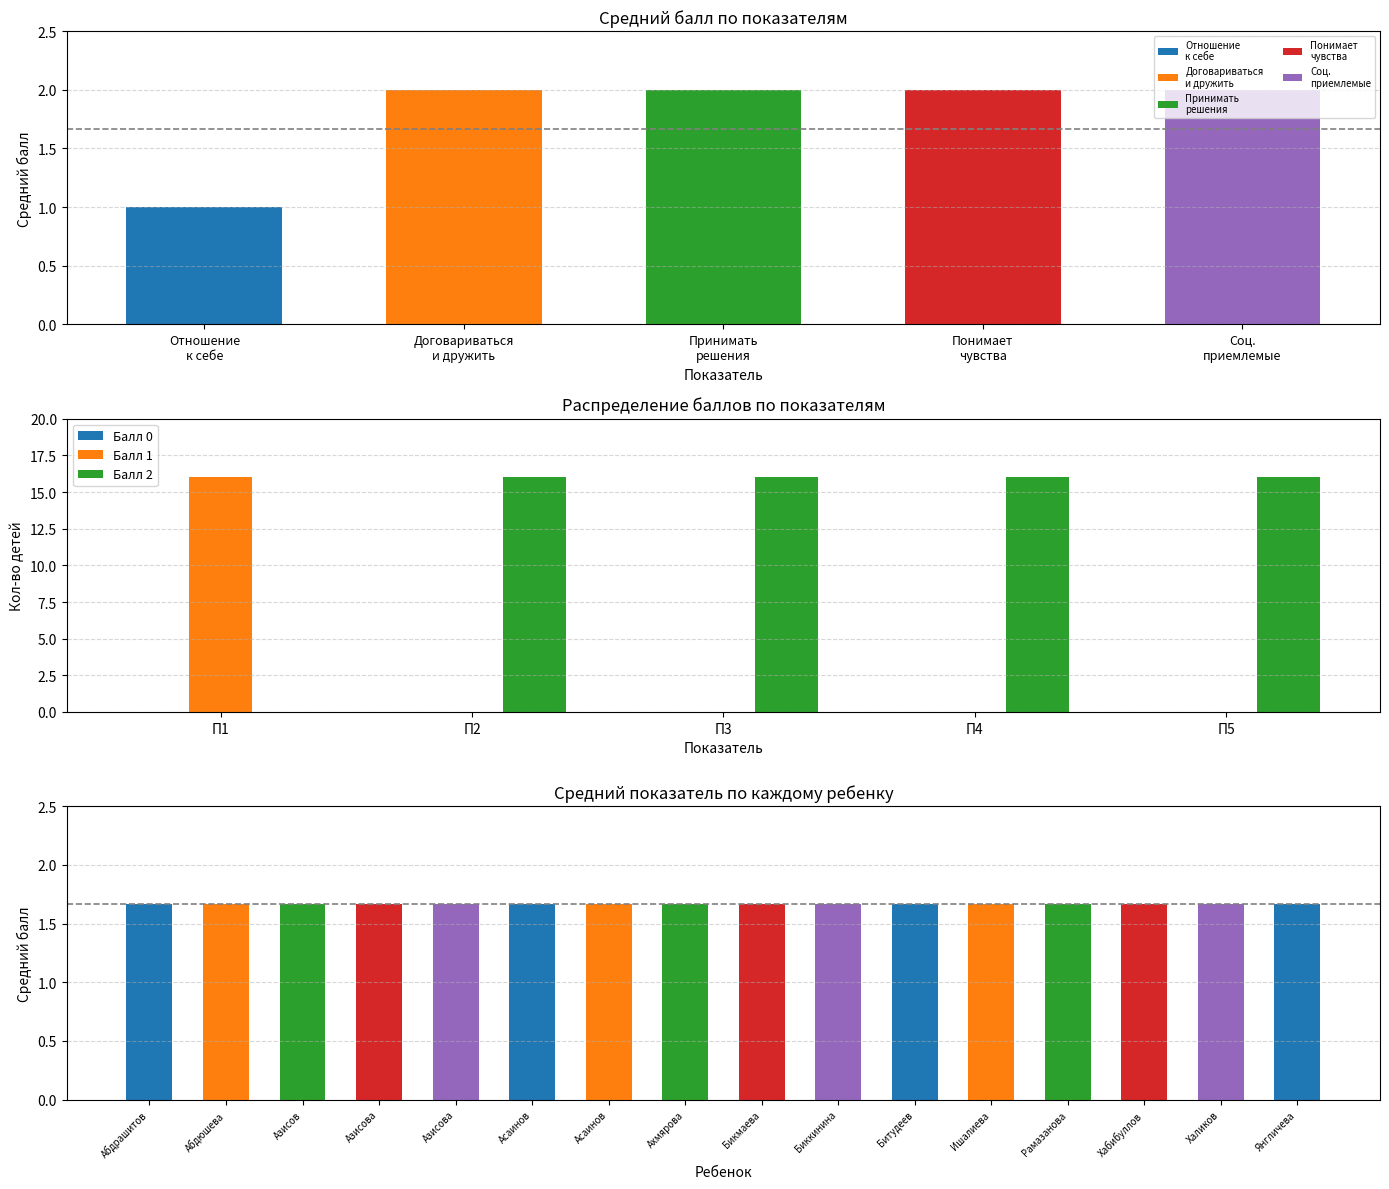

How many data points in Балл 1 are above 0?

1